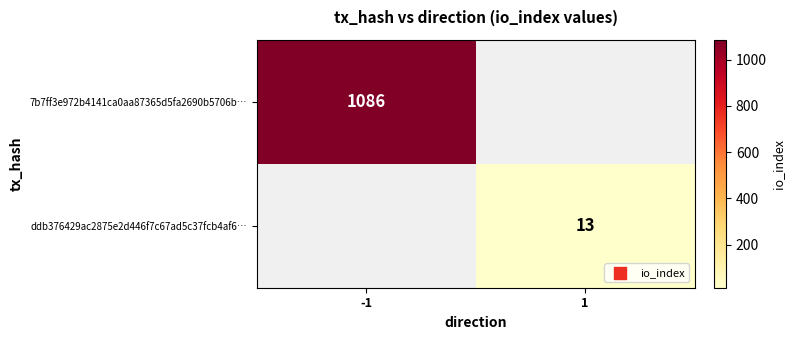

Is it true that 7b7ff3e972b4141ca0aa87365d5fa2690b5706b… equals 1086 at -1?

True